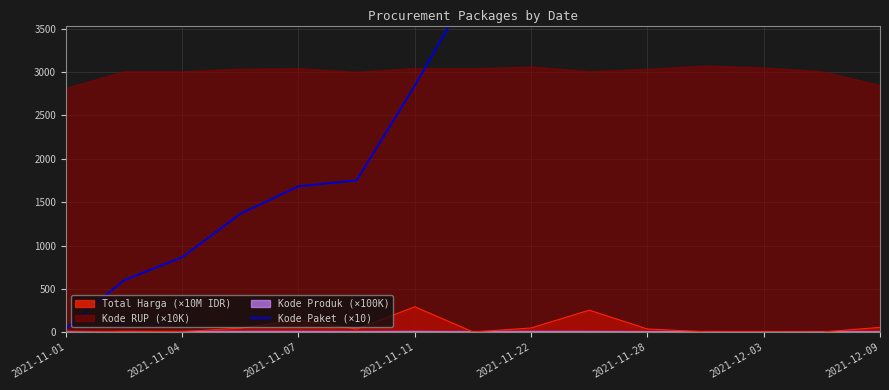

What is the highest value of the Total Harga (×10M IDR) series?

293.9